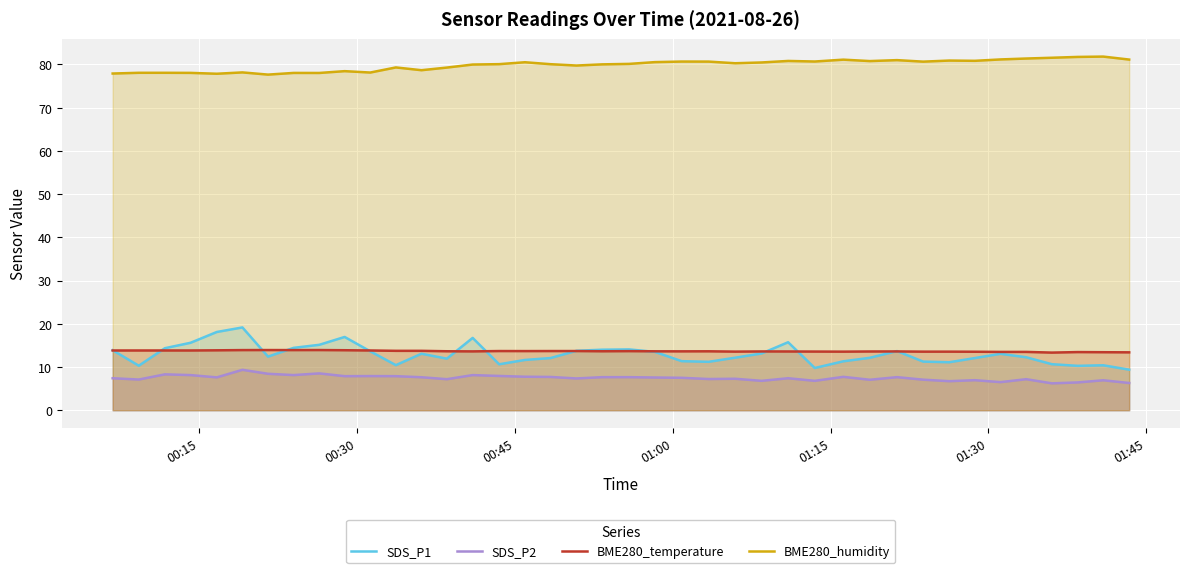

Which series has the widest spread of values?

SDS_P1